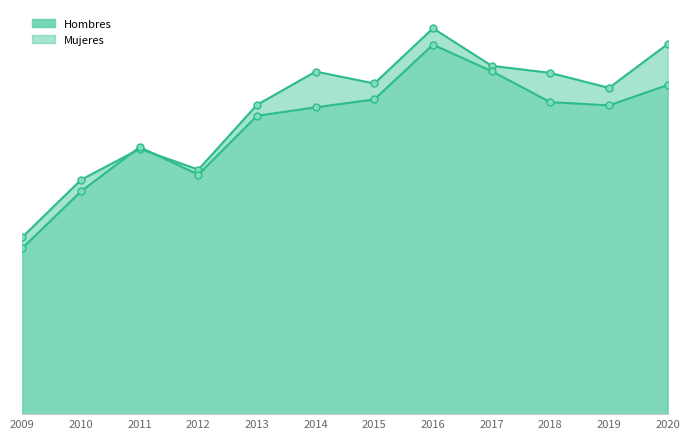

What is the value of the Hombres point at the 9th from the left?

1812